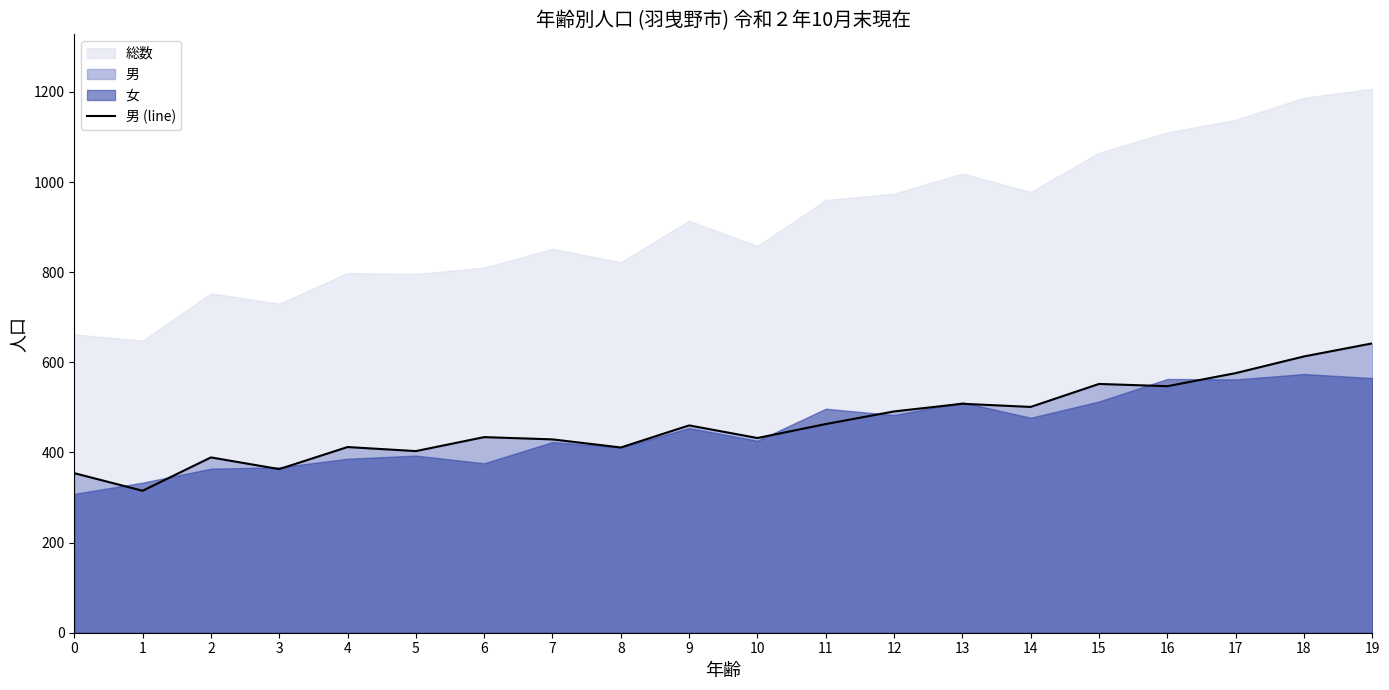

True or false: there are more than 1 points higher than both neighbors.

True